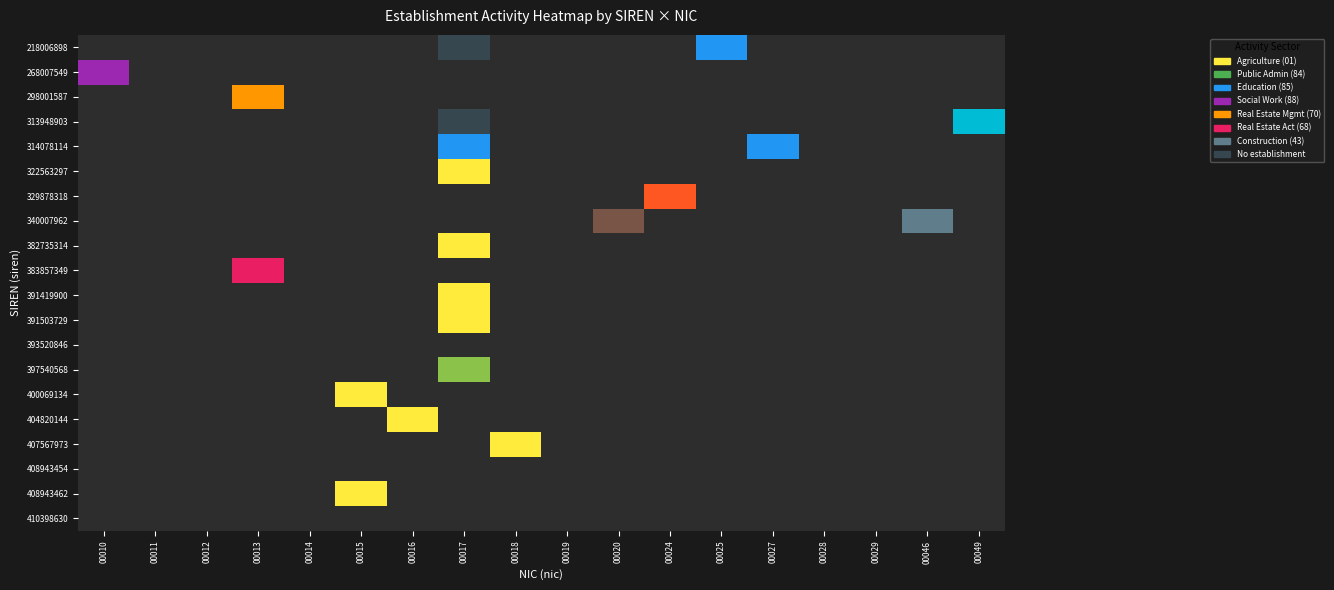

Which series has the largest range (max minus min)?

218006898